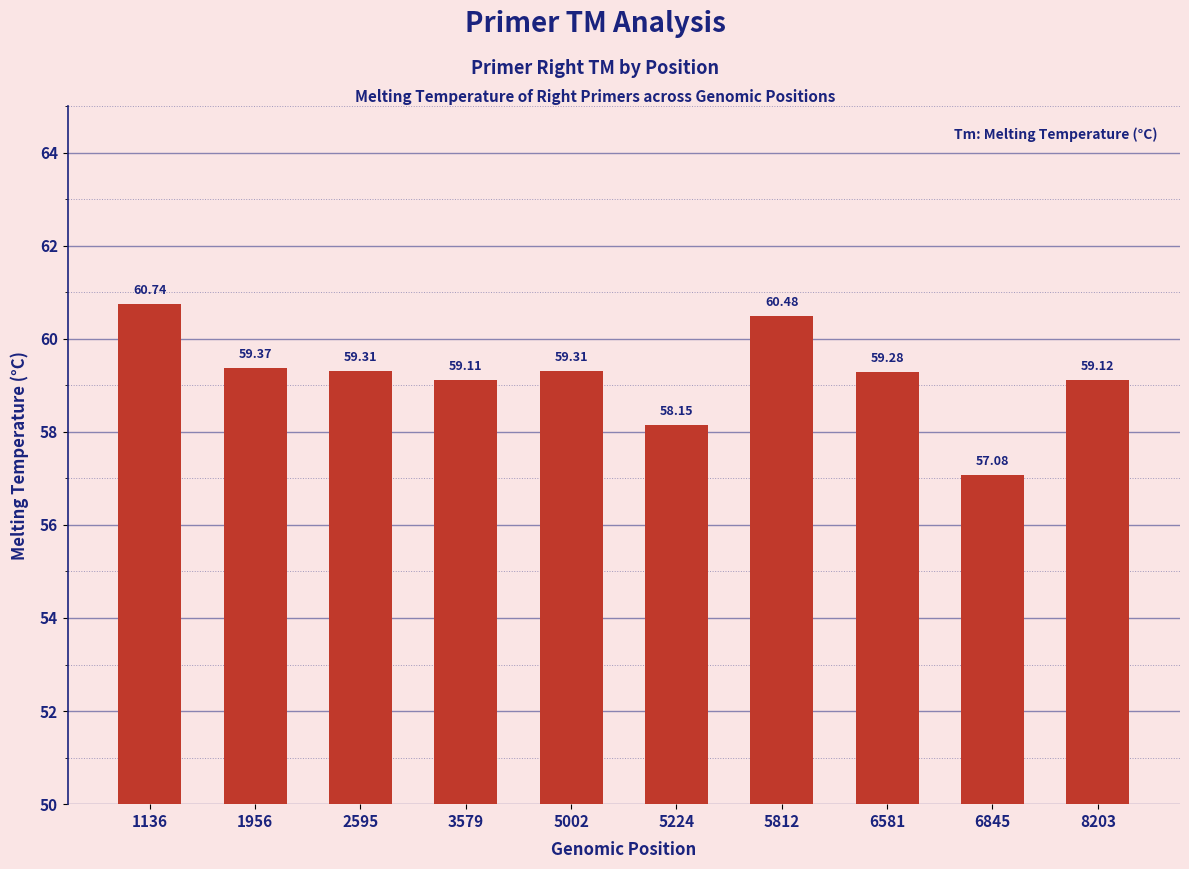

How many values are below 59?

2